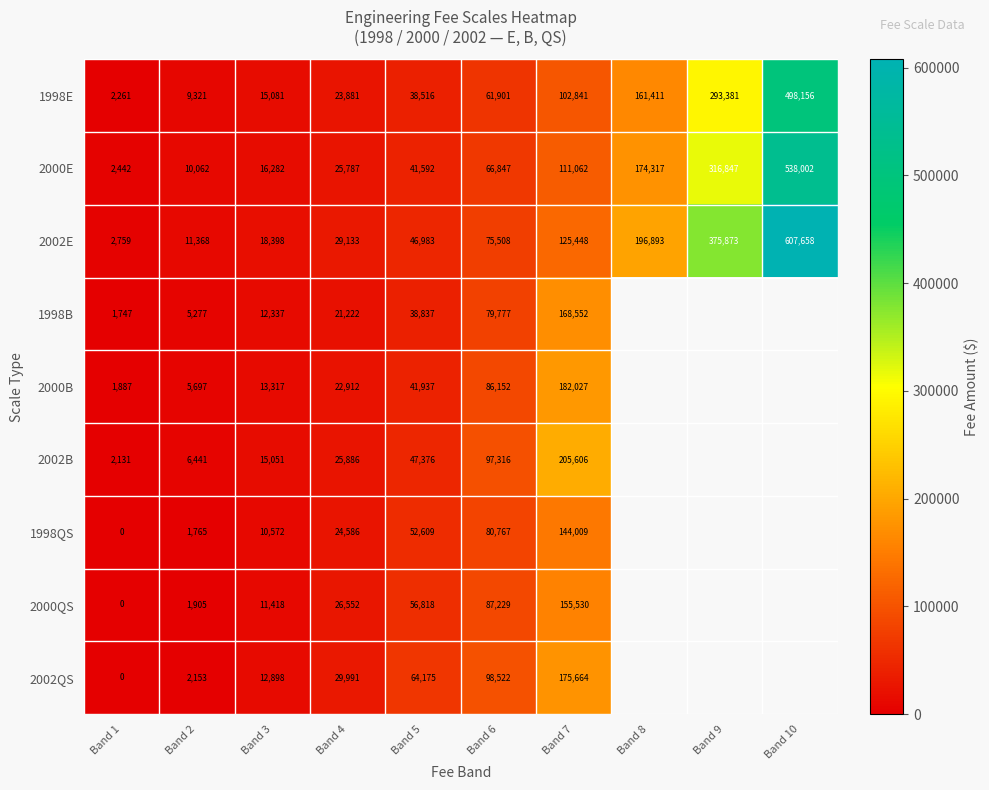

What is the total value across all series at Band 2?

53989